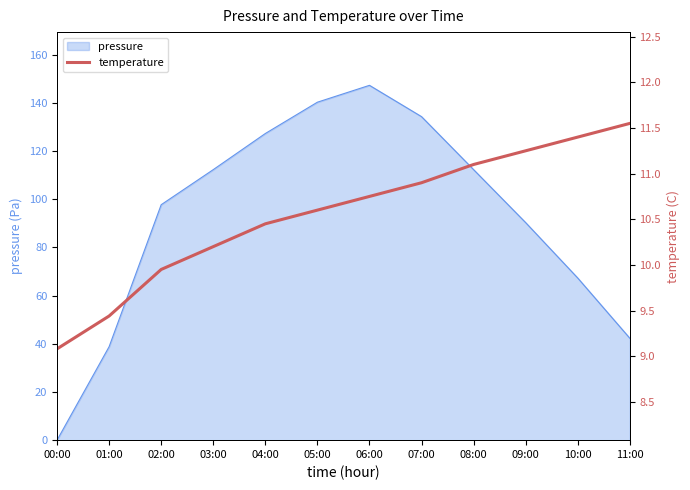

List the labels in order of value, smallest first.

00:00, 01:00, 02:00, 03:00, 04:00, 05:00, 06:00, 07:00, 08:00, 09:00, 10:00, 11:00